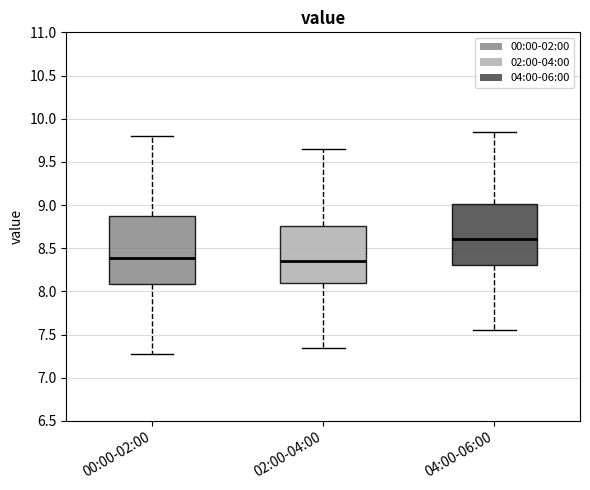

Where does the median line of the box for 02:00-04:00 sit on the y-axis? The values are not printed on the chart, so give them approximately, as read against the axis.

8.35